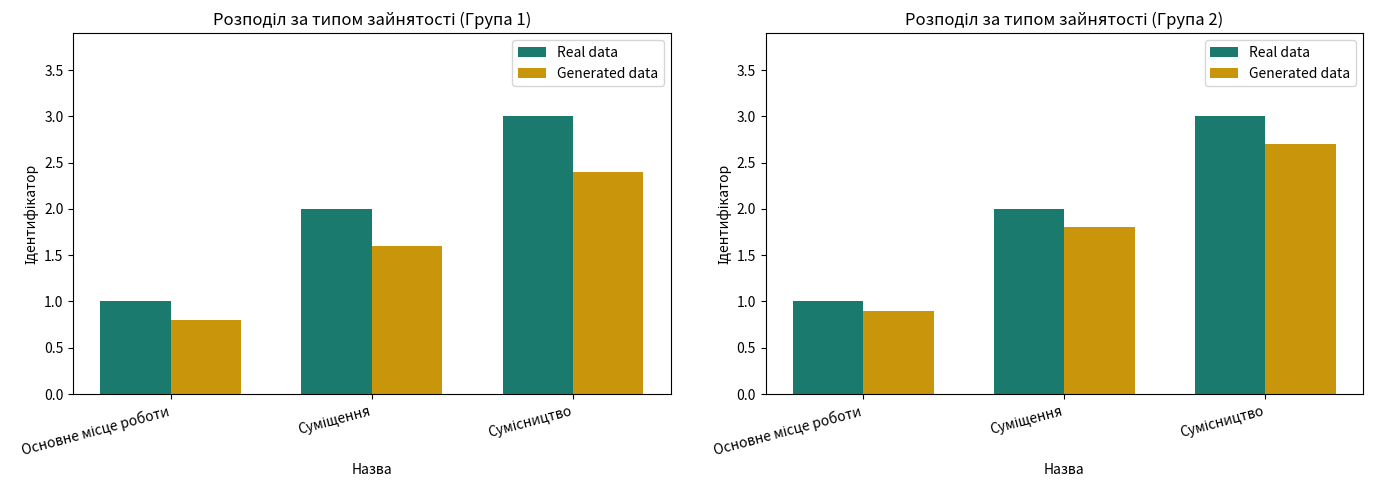

How many bars are there in each group?

2